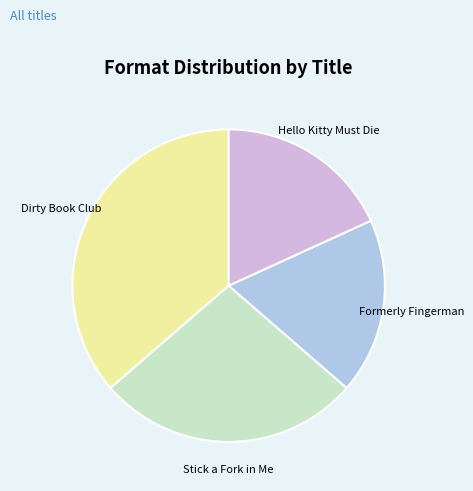

Which category has the biggest portion of the pie?

Dirty Book Club